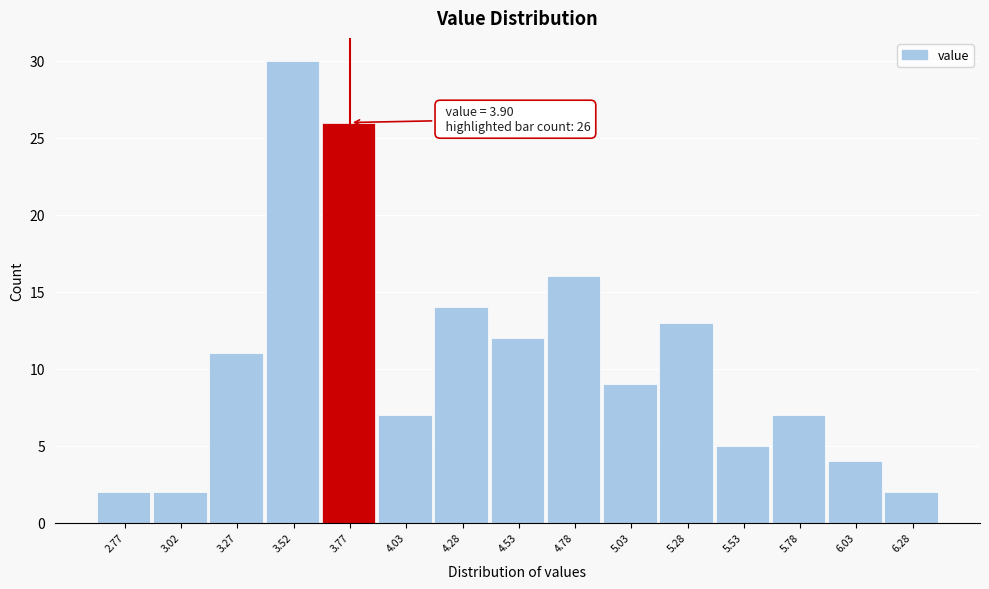

Reading left to right, list all the values displayed in this chart.

2	2	11	30	26	7	14	12	16	9	13	5	7	4	2